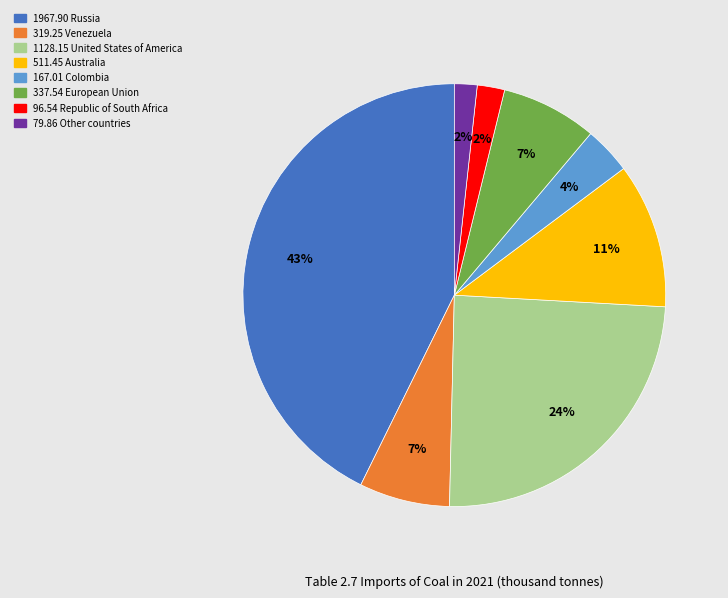

To the nearest percent, what is the difference between the largest and smallest slice percentages?

41%